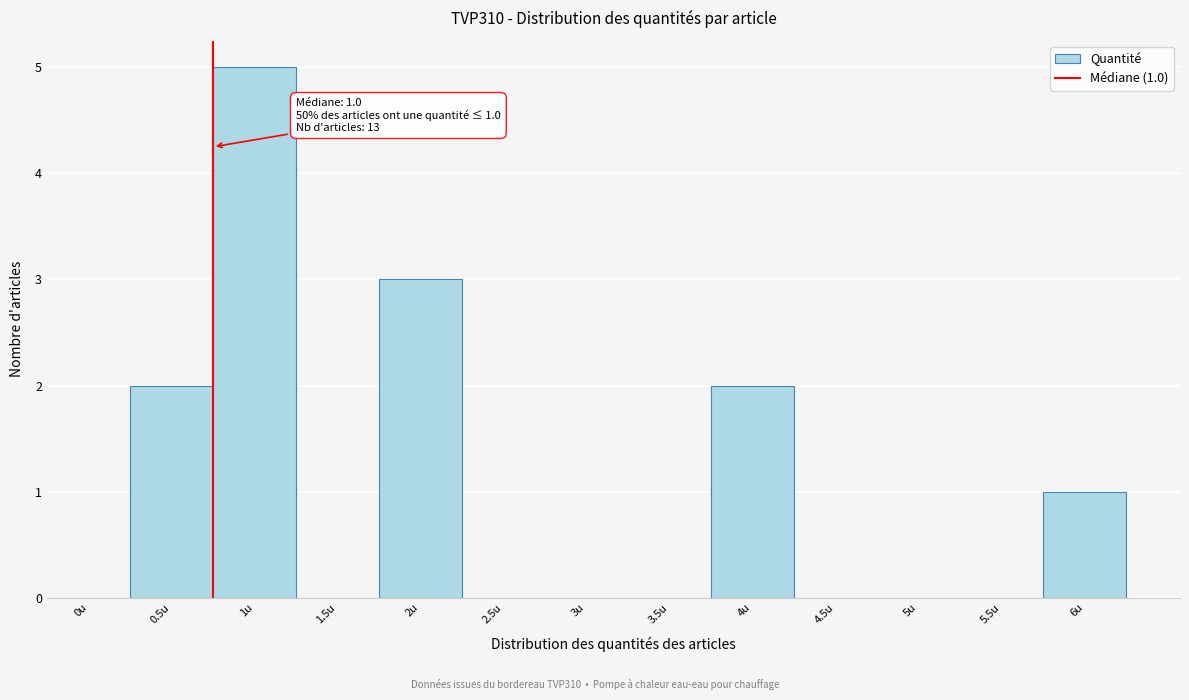

Reading left to right, extract all data points from this chart.

0u=0	0.5u=2	1u=5	1.5u=0	2u=3	2.5u=0	3u=0	3.5u=0	4u=2	4.5u=0	5u=0	5.5u=0	6u=1